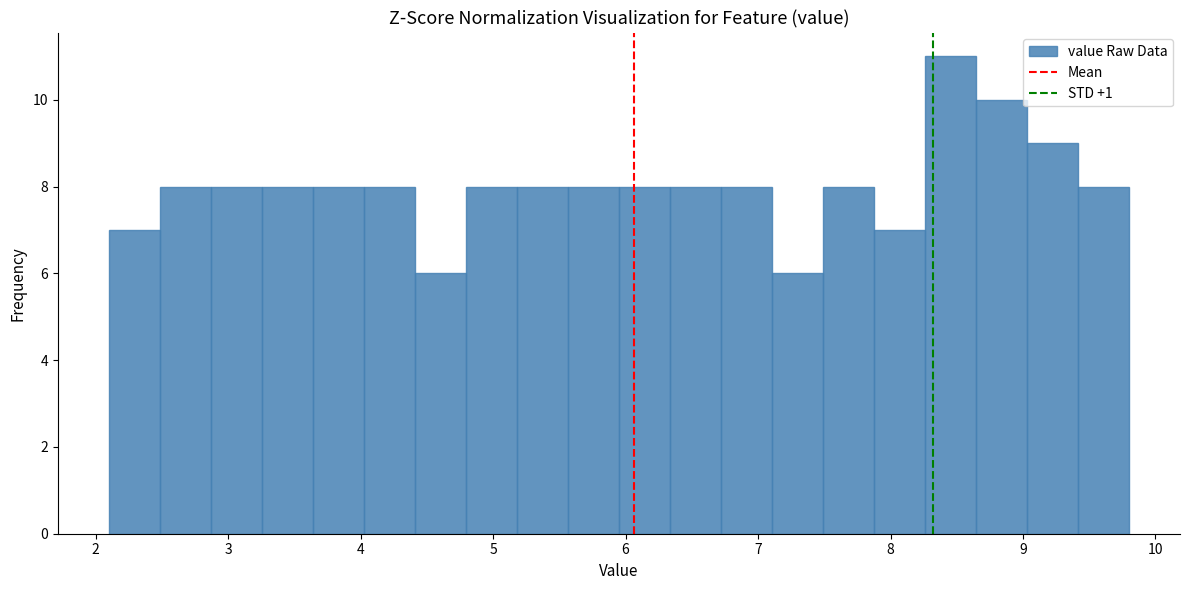

Read against the x-axis, roughly where is the centre of the tallest bar?

8.5